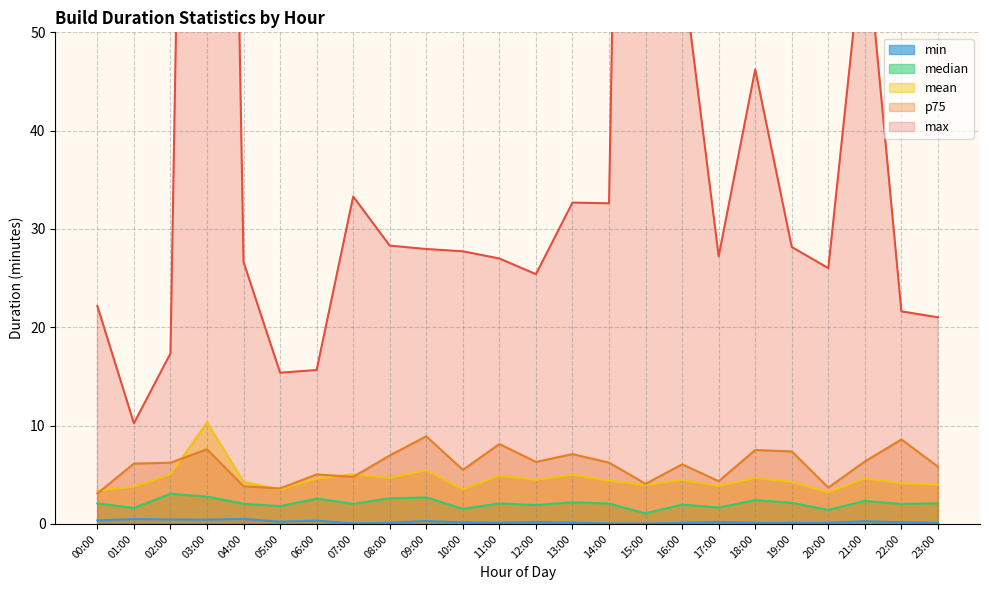

The max series shows 53.2 at 13:00. True or false?

False